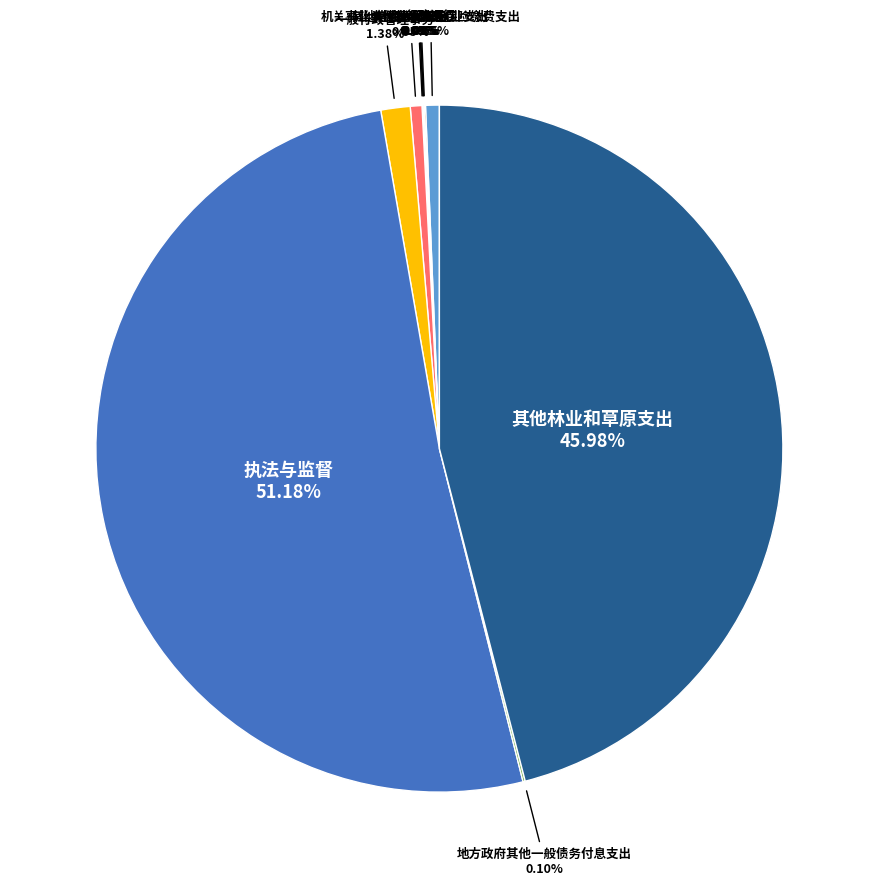

Does any single category account for the majority?

Yes